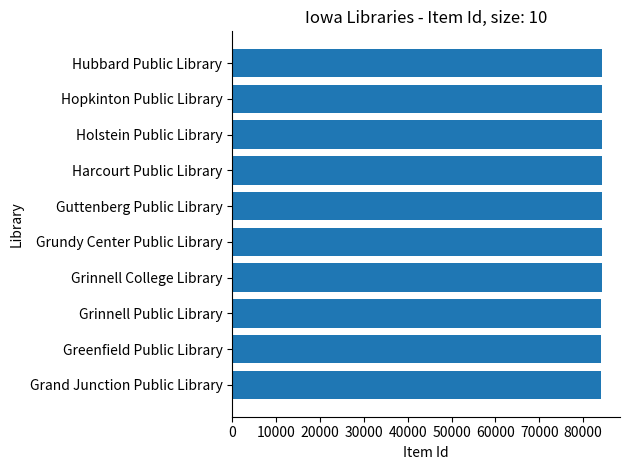

What is the ratio of the value at Grundy Center Public Library to the value at Grinnell Public Library?

1.0